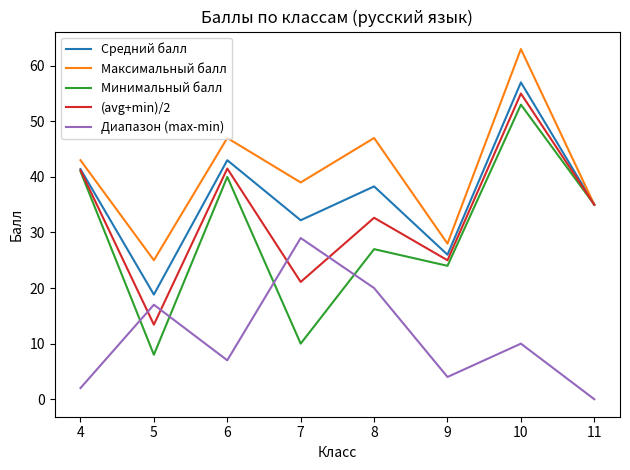

How many lines are shown in the chart?

5